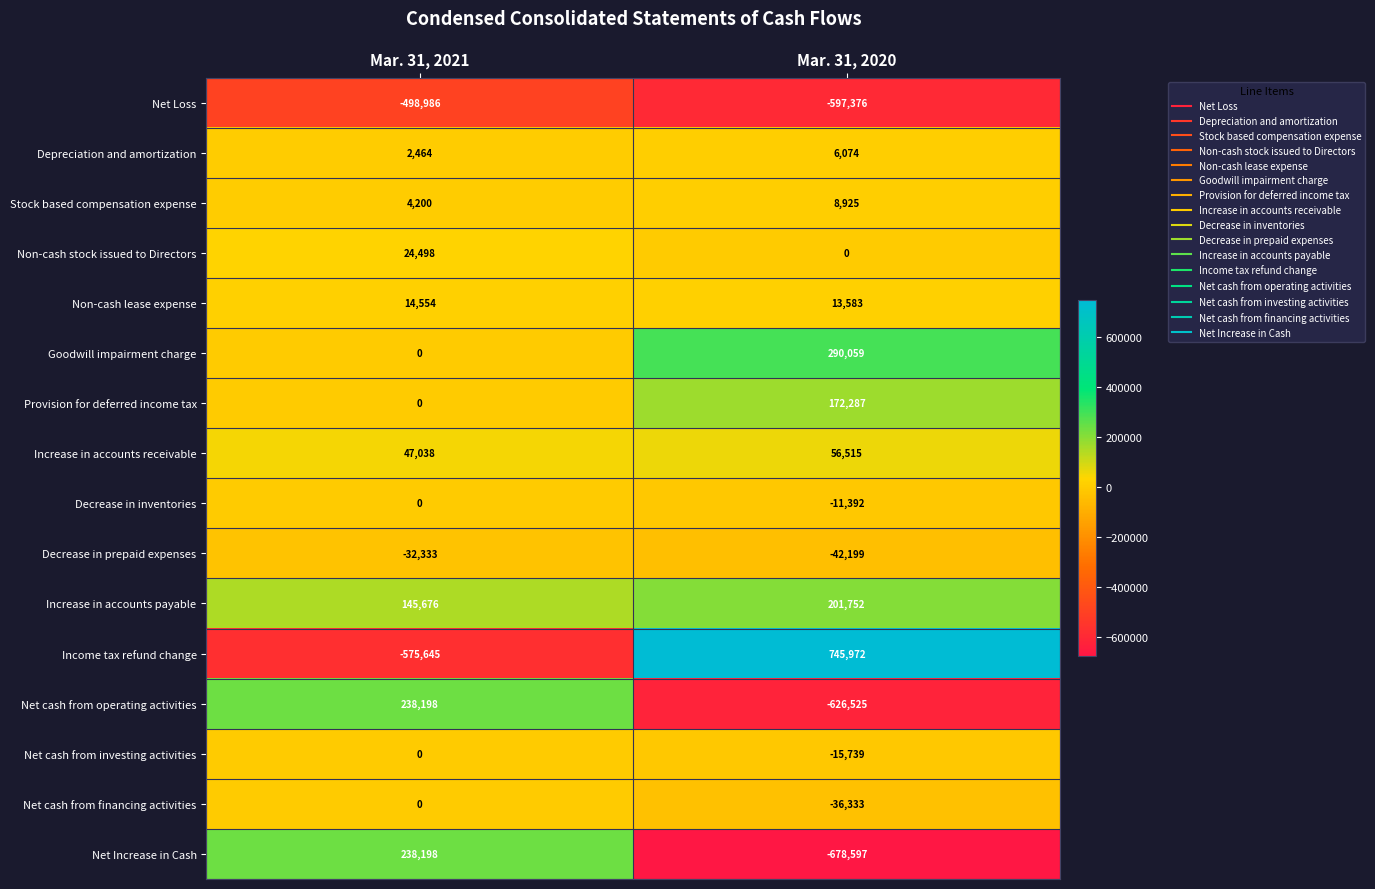

Is the value of Net Increase in Cash at Mar. 31, 2020 greater than the value of Decrease in inventories at Mar. 31, 2020?

No